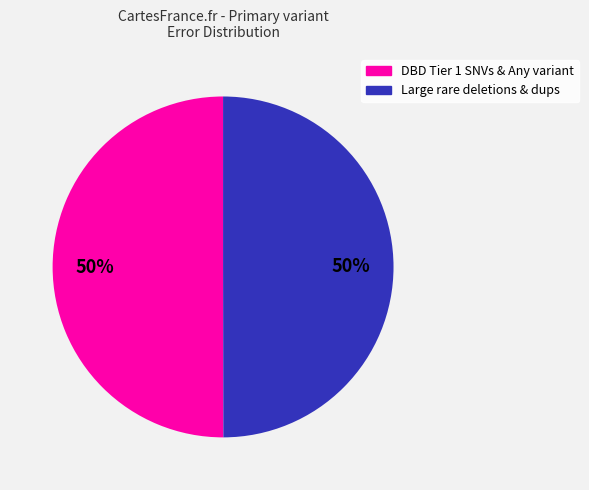

To the nearest percent, what is the average slice percentage?

50%